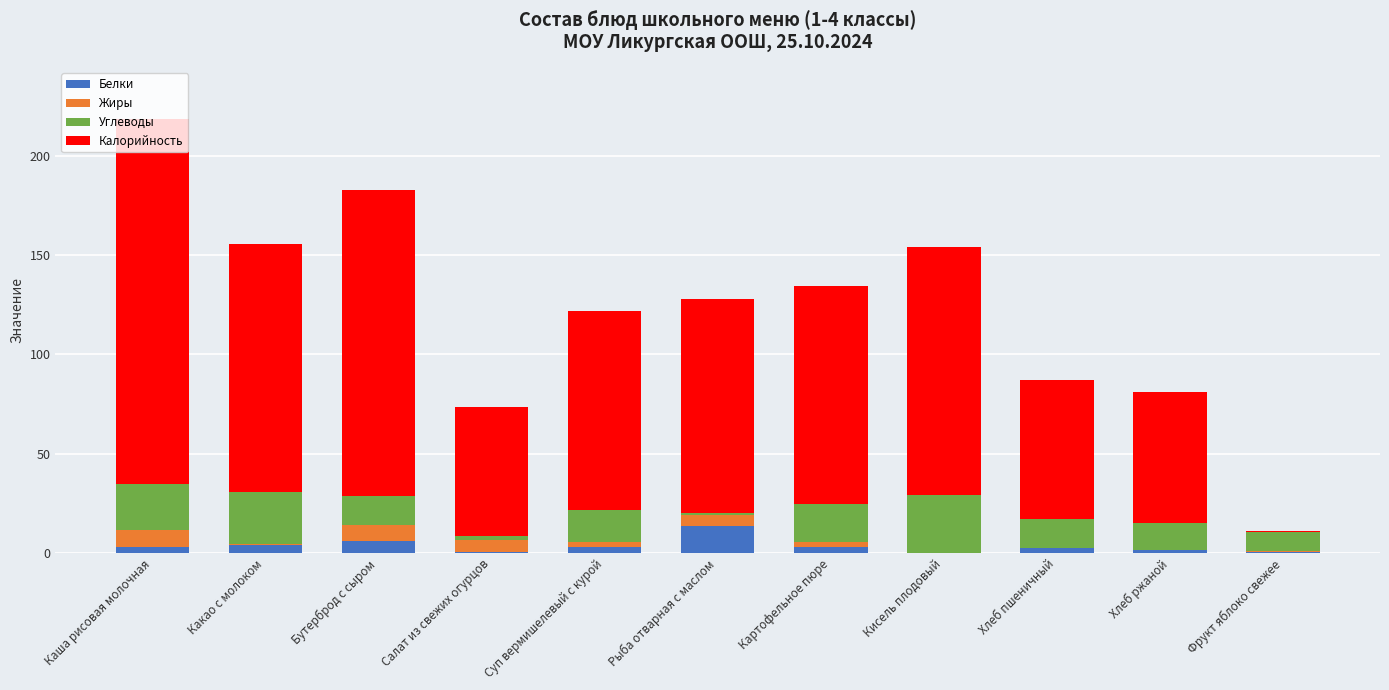

What is the highest value of the Белки series?

13.6